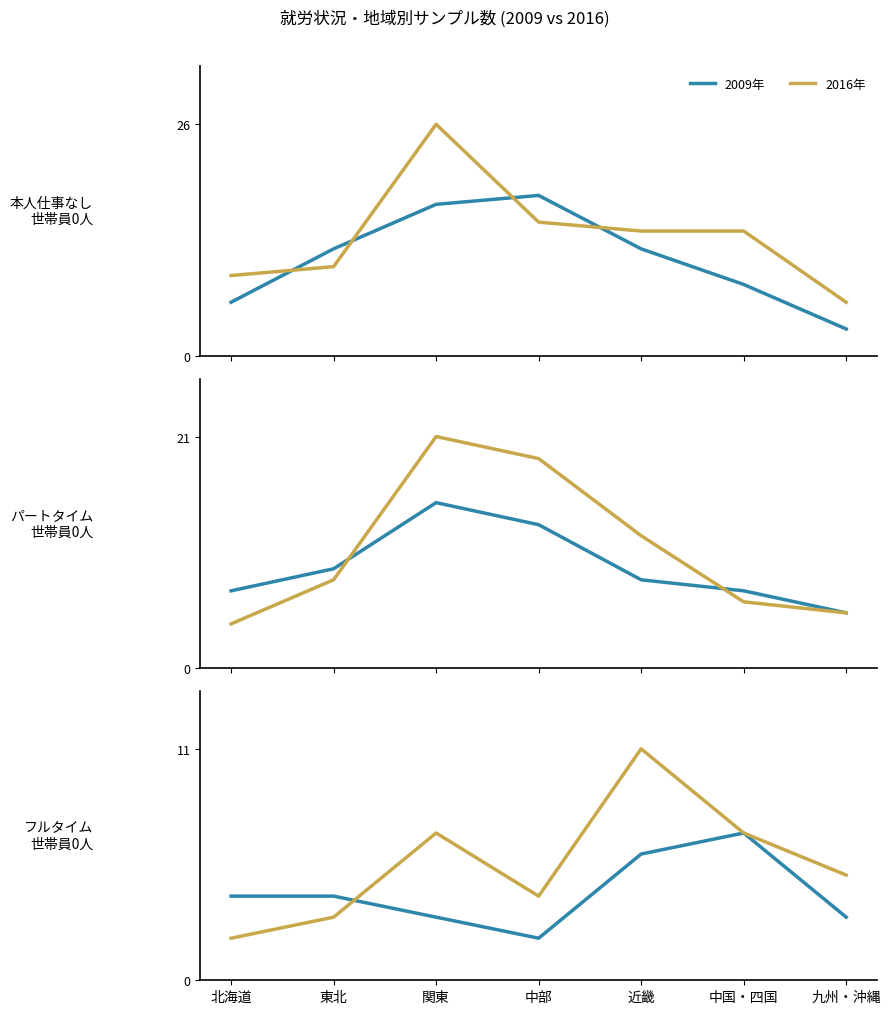

Count the number of categories in the chart.

7